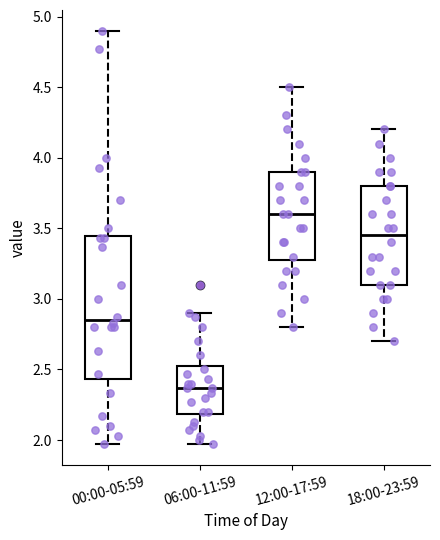

Which box has the lowest median line?

06:00-11:59